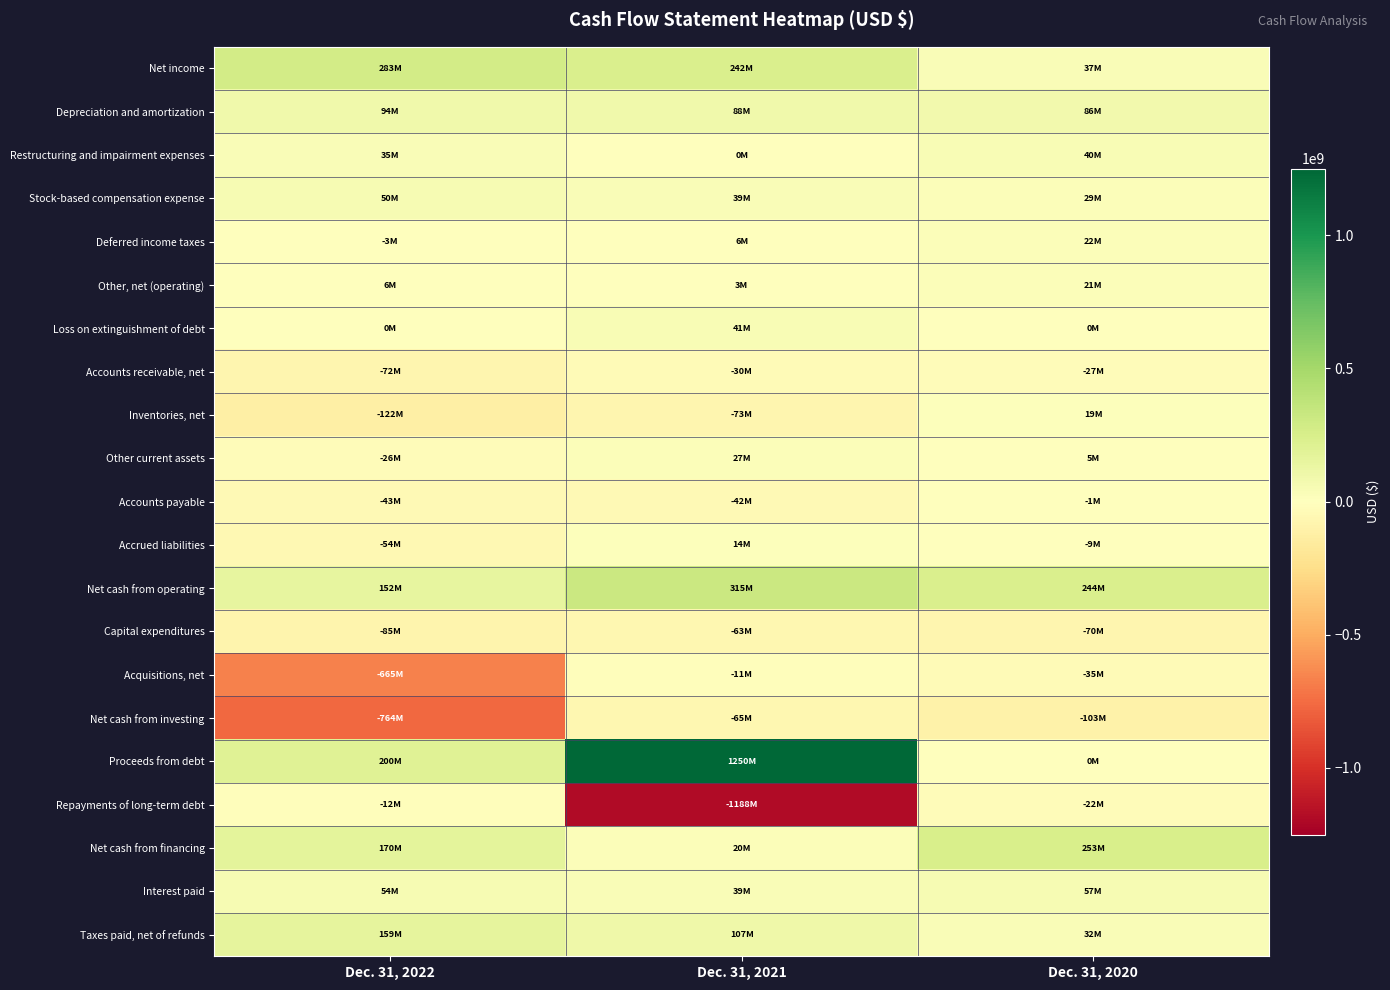

Rank the series by their maximum value, from lowest to highest.

Net cash from investing, Capital expenditures, Accounts receivable, net, Repayments of long-term debt, Acquisitions, net, Accounts payable, Accrued liabilities, Inventories, net, Other, net (operating), Deferred income taxes, Other current assets, Restructuring and impairment expenses, Loss on extinguishment of debt, Stock-based compensation expense, Interest paid, Depreciation and amortization, Taxes paid, net of refunds, Net cash from financing, Net income, Net cash from operating, Proceeds from debt